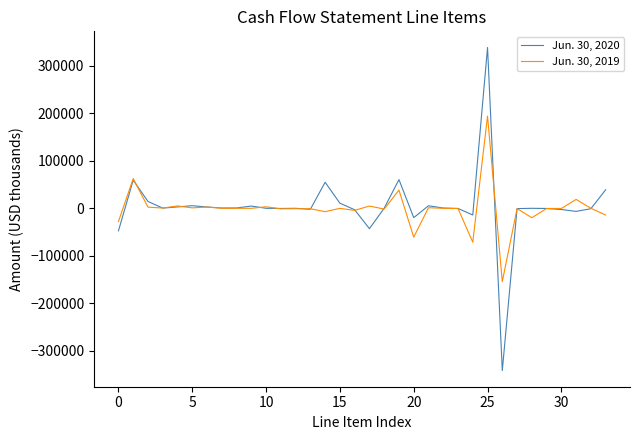

Which series has the largest range (max minus min)?

Jun. 30, 2020